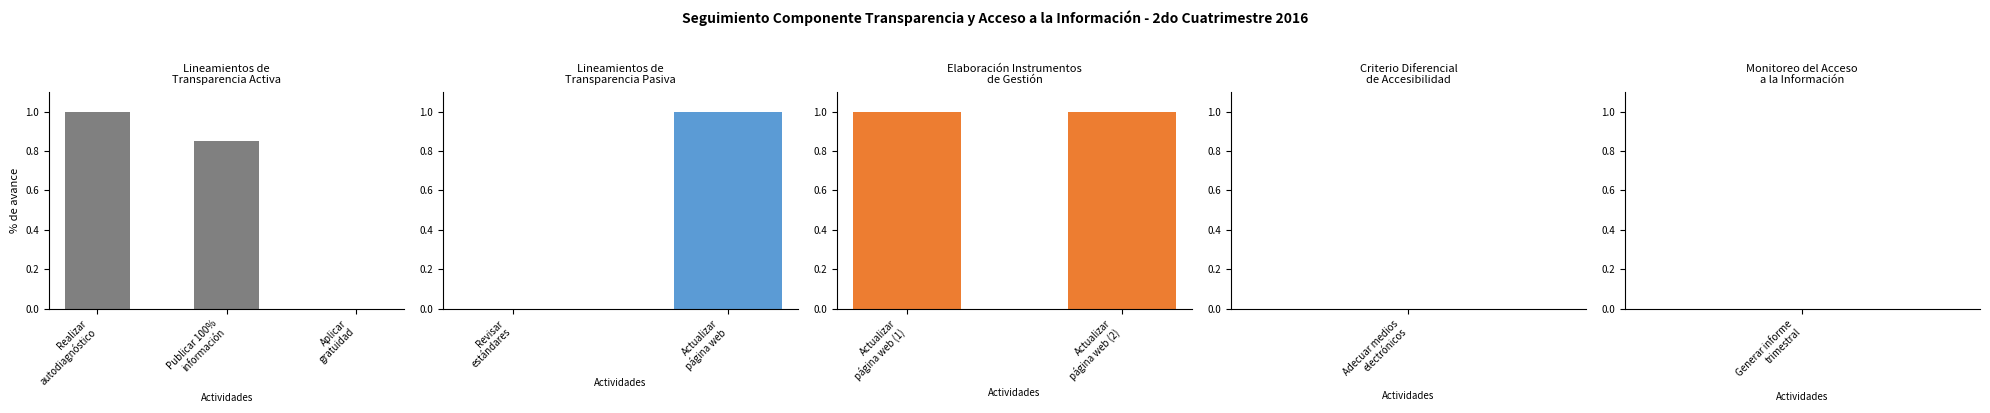

True or false: the data shows 0.7 at Adecuar medios electrónicos.

False